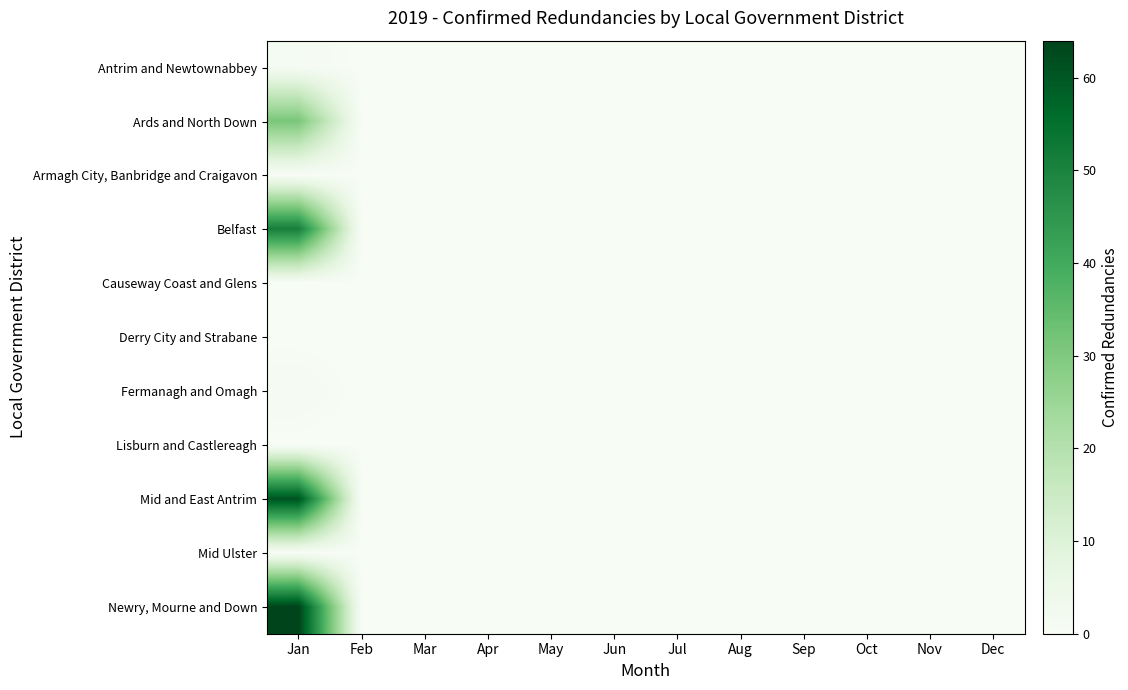

Which series has the widest spread of values?

Newry, Mourne and Down